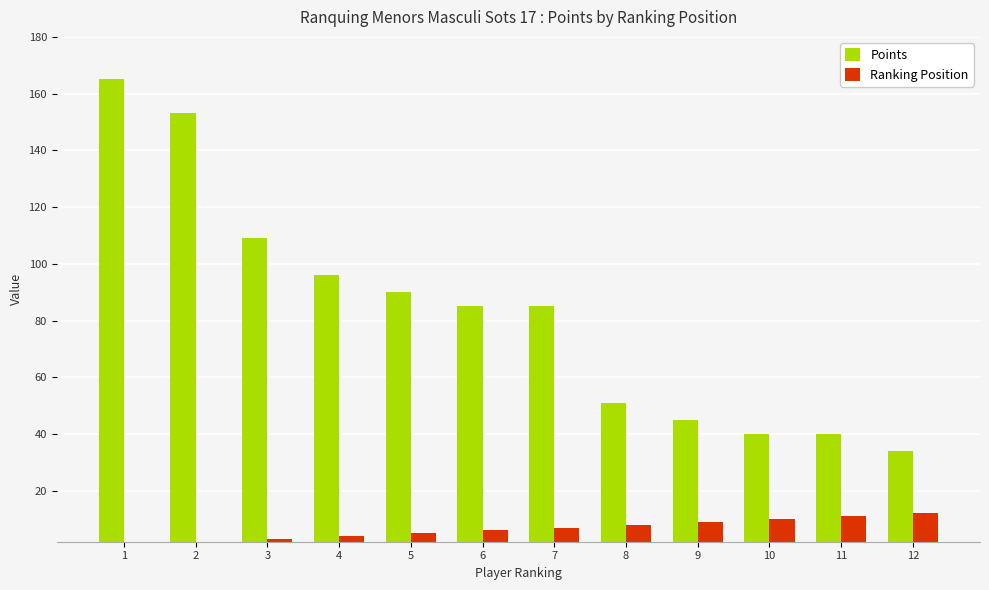

Does the chart contain any negative values?

No